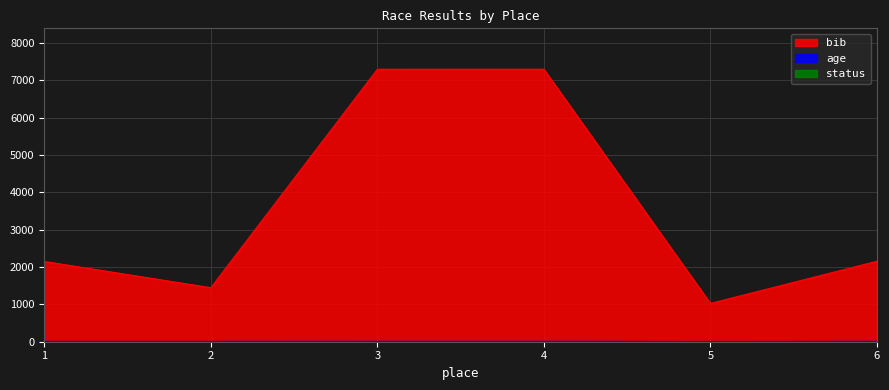

Between 1 and 5, which series saw the biggest shift?

bib